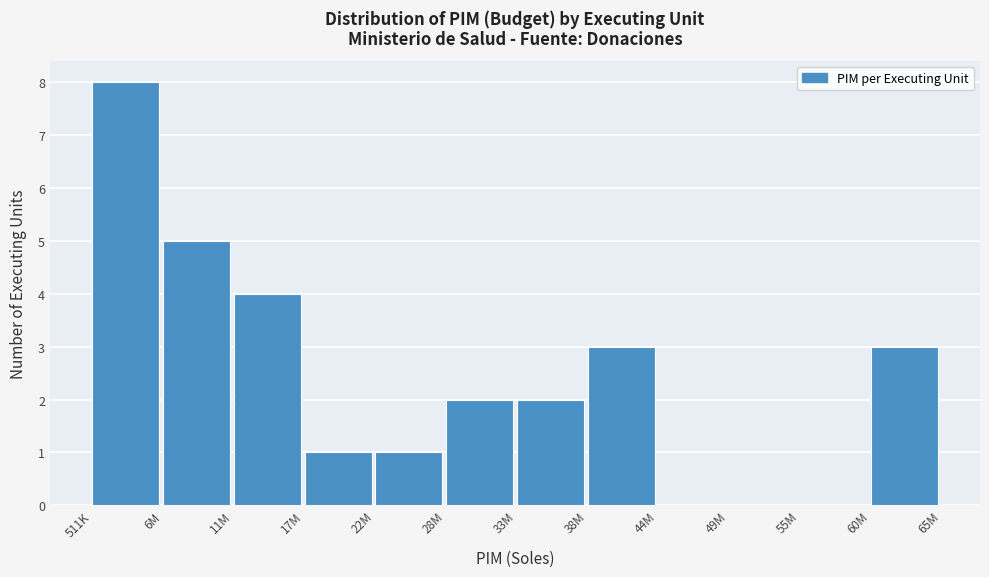

Reading left to right, extract all data points from this chart.

511K=8	6M=5	11M=4	17M=1	22M=1	28M=2	33M=2	38M=3	44M=0	49M=0	55M=0	60M=3